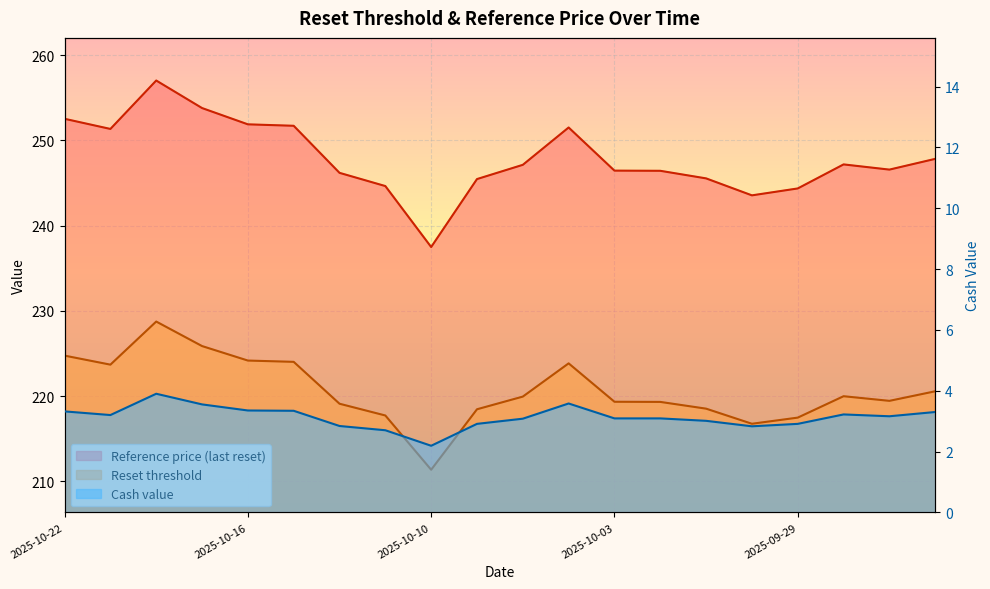

What is the difference between the maximum and minimum values in the Cash value series?

1.7